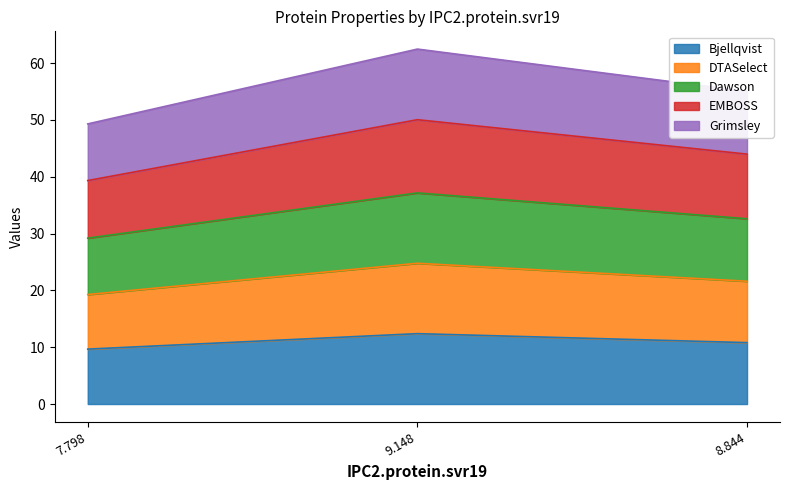

At which label does Bjellqvist first exceed 10?

9.148